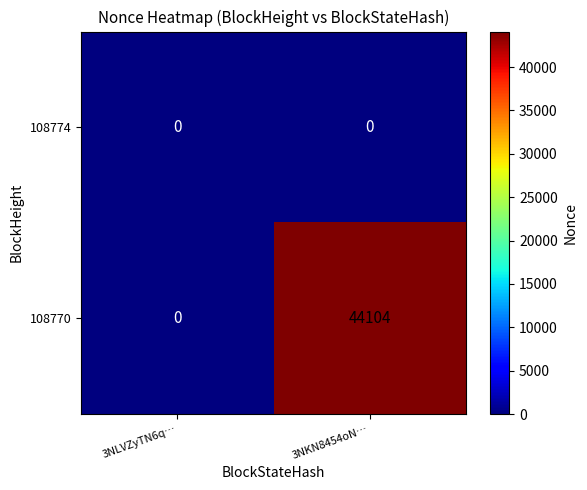

Which series has the largest total across all categories?

108770